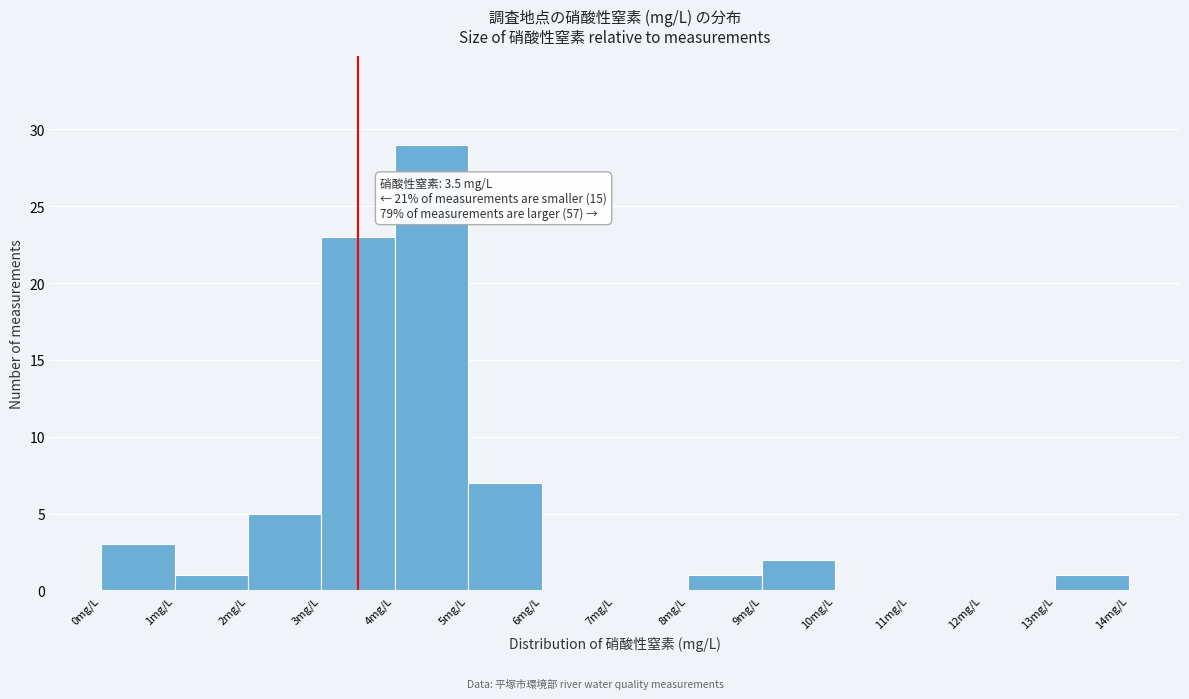

Over which range of the x-axis is the bar tallest?

4 to 5